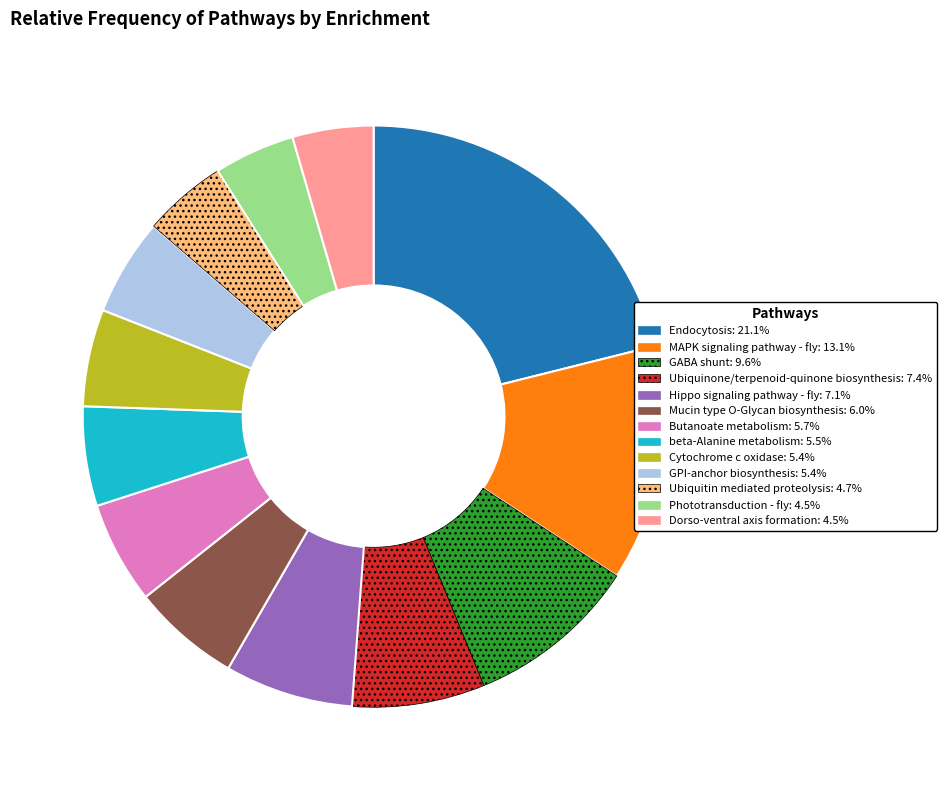

Which slice is the largest?

Endocytosis